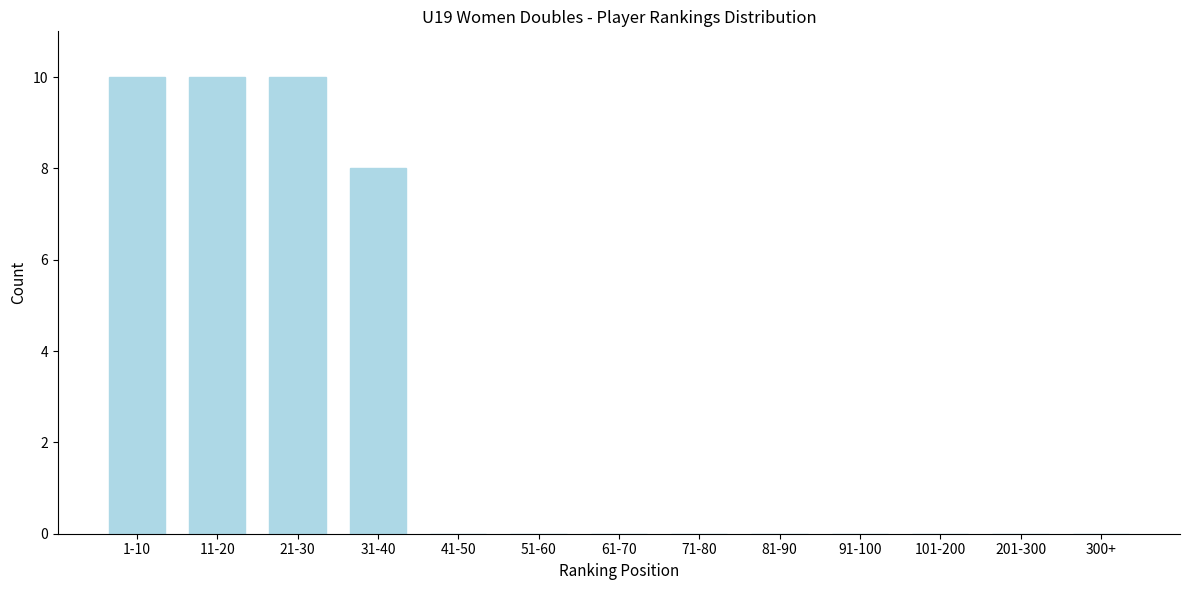

Reading left to right, transcribe all the data shown in this chart.

1-10=10	11-20=10	21-30=10	31-40=8	41-50=0	51-60=0	61-70=0	71-80=0	81-90=0	91-100=0	101-200=0	201-300=0	300+=0